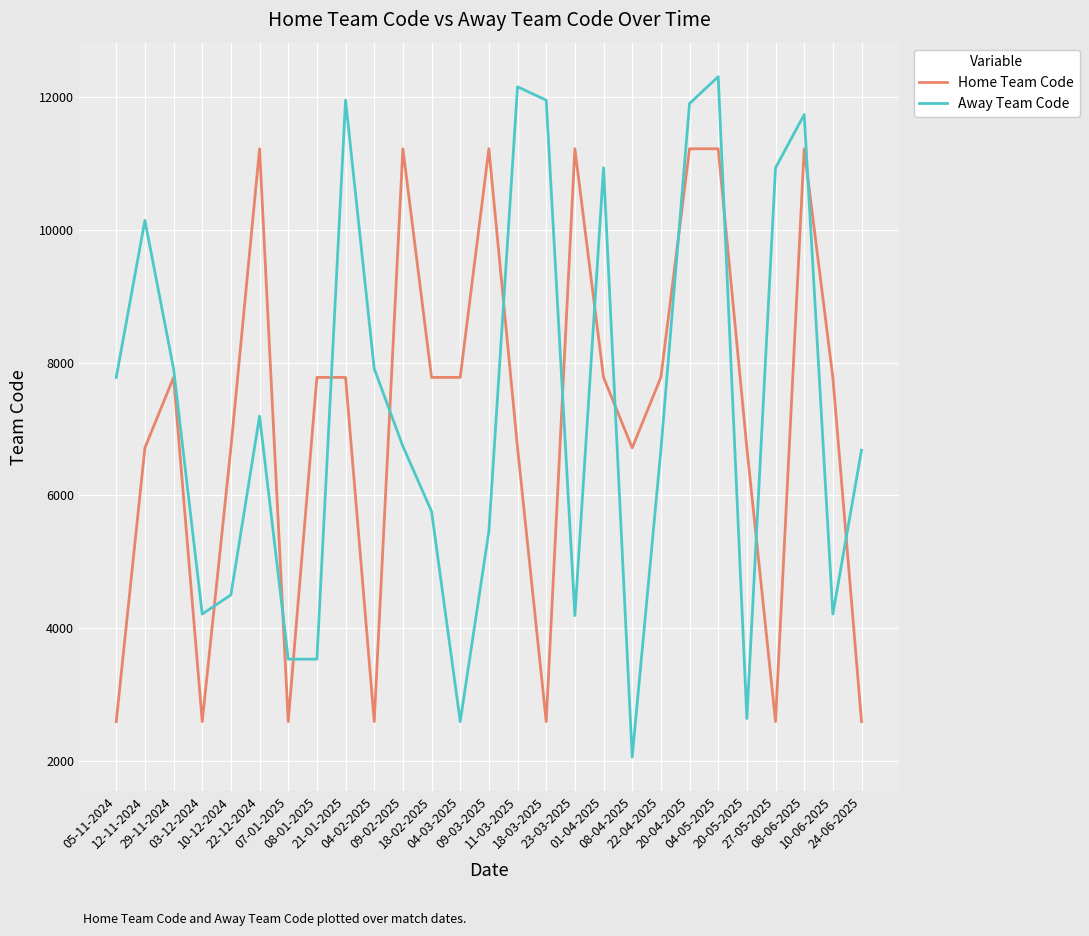

True or false: Home Team Code and Away Team Code cross at least once.

True